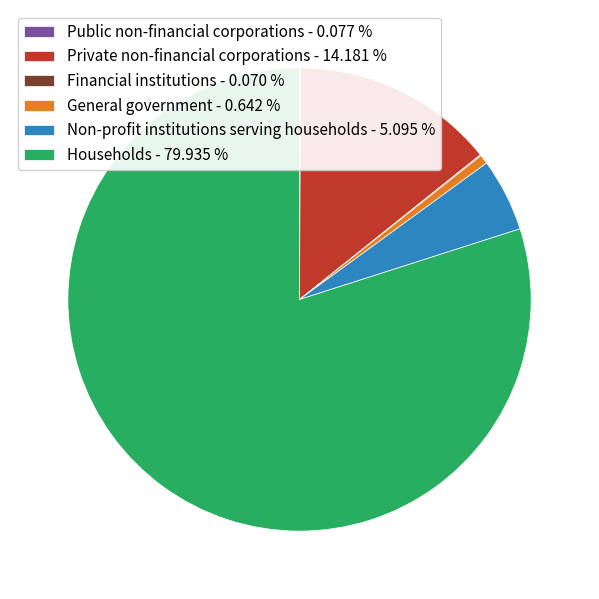

Is it true that General government is 11% of the pie?

False